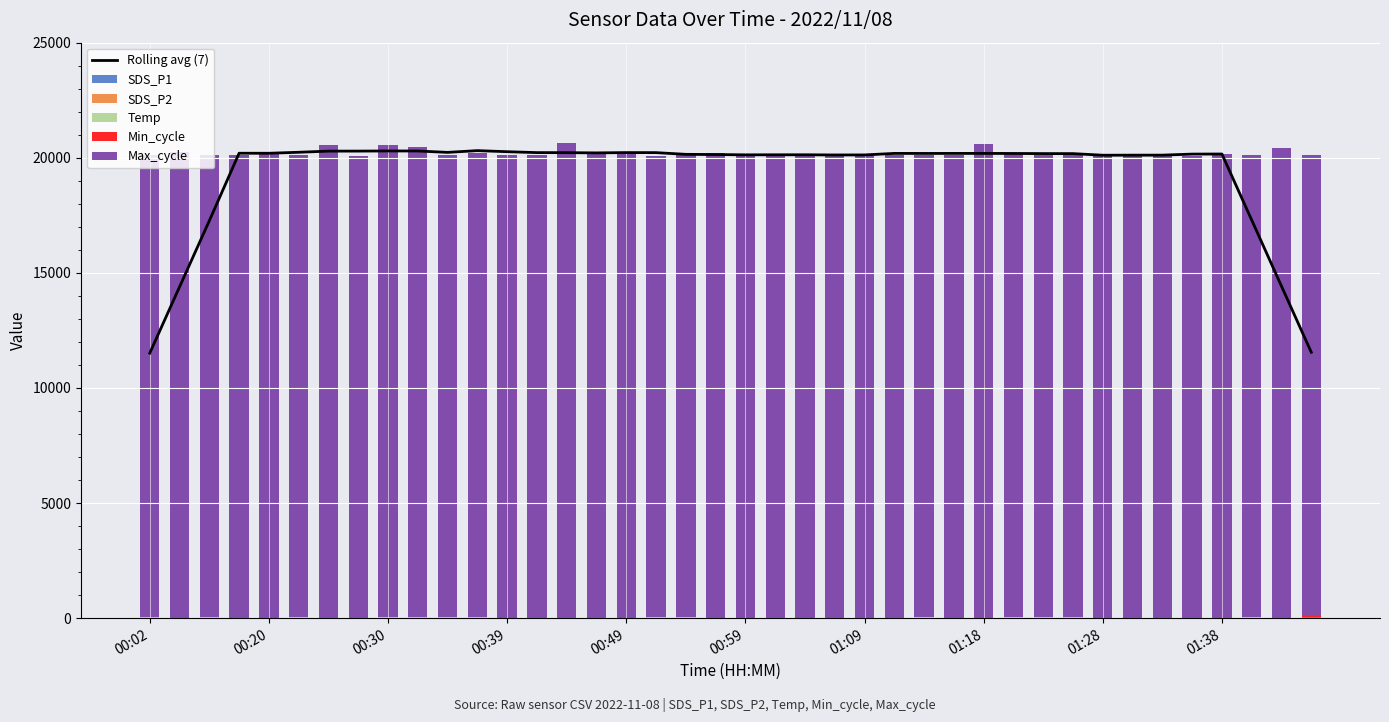

What is the average value of the Rolling avg (7) series?

19325.6